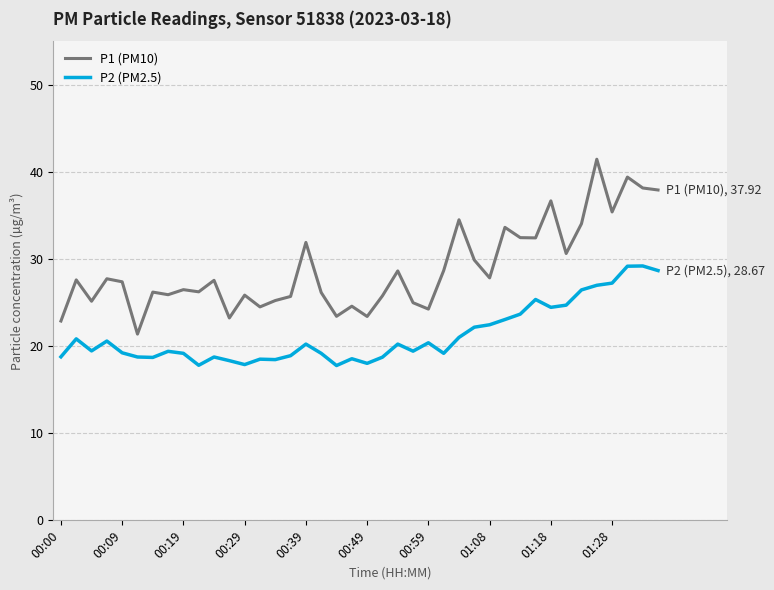

What is the difference between the maximum and minimum values in the P2 (PM2.5) series?

11.4